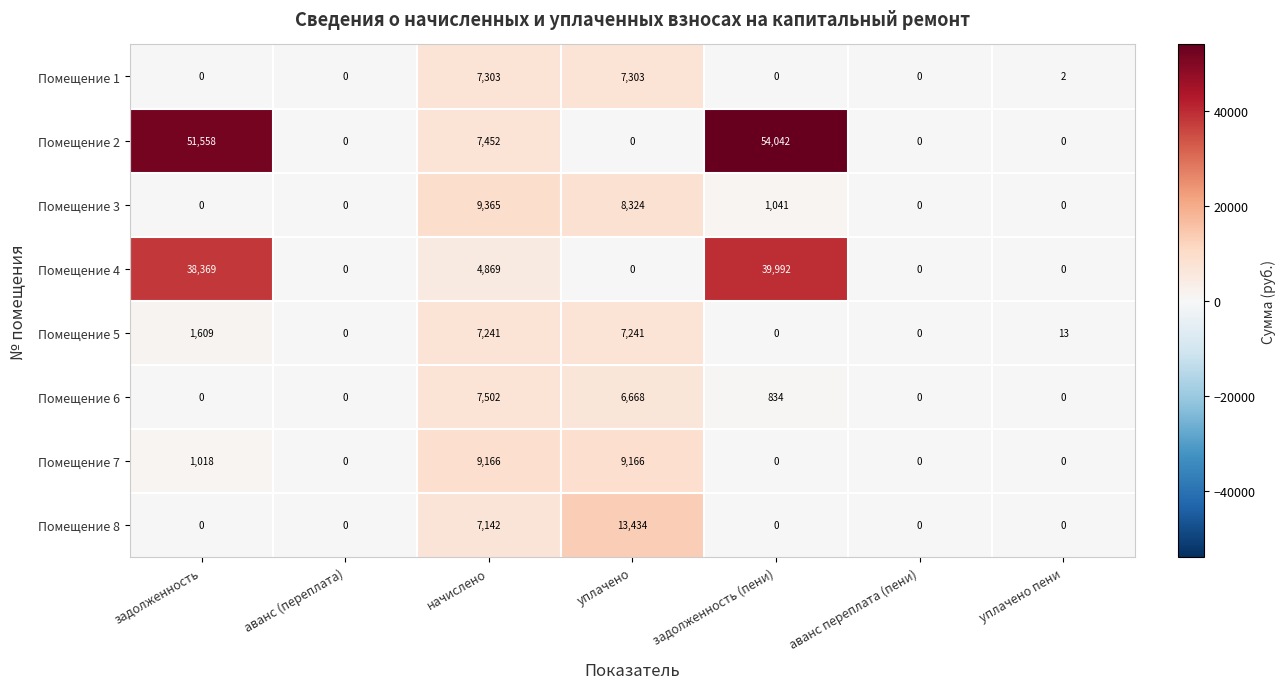

What is the difference between the second highest and minimum values in the Помещение 6 series?

6668